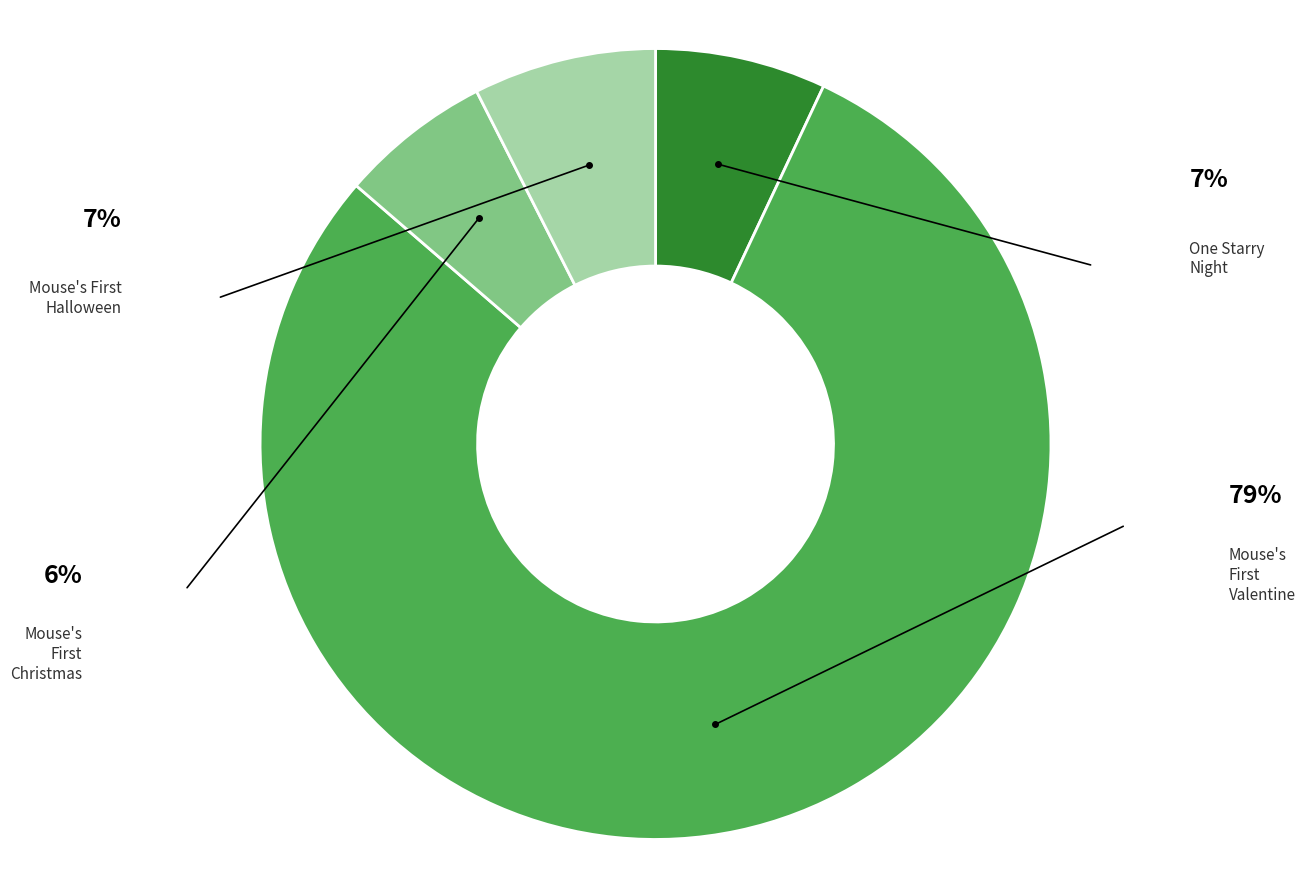

Is there any slice that represents more than half of the pie?

Yes